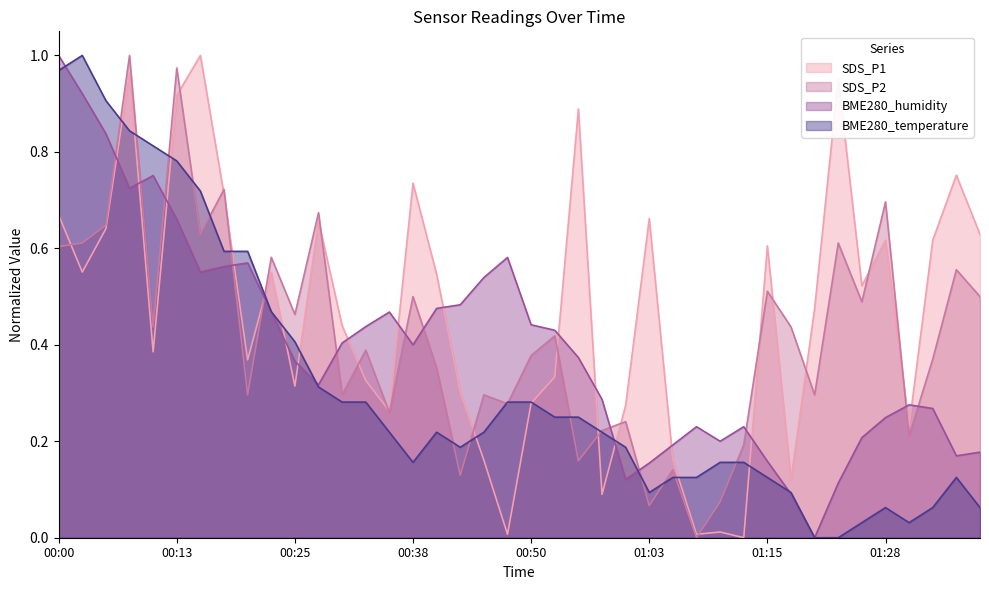

What is the label of the 7th point from the left?

00:15